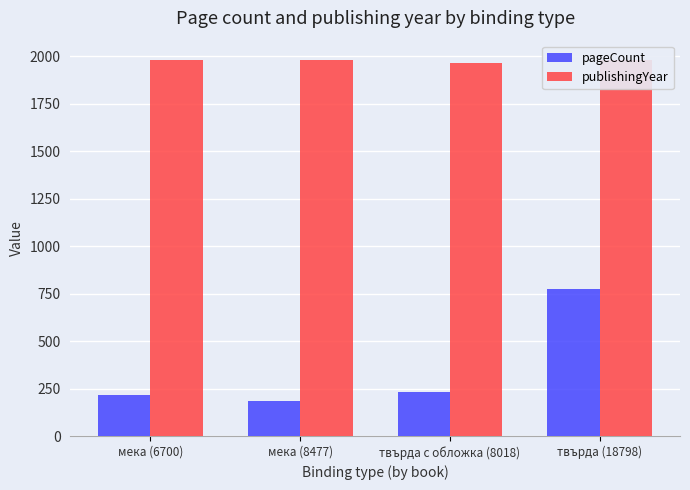

Count the publishingYear values in the range 1980 to 1984.

3